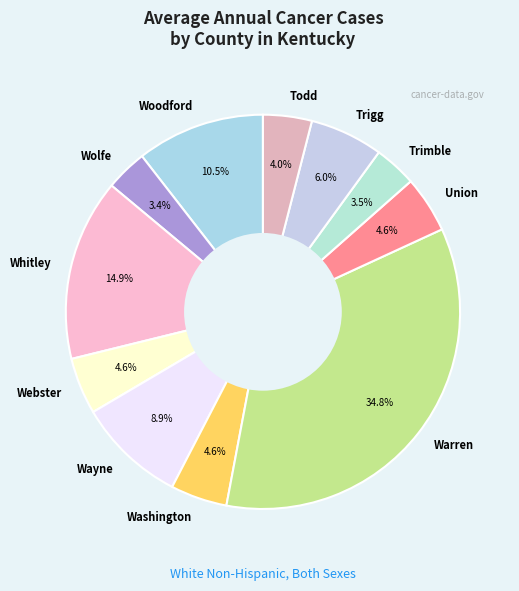

To the nearest percent, what percentage of the pie is Webster?

5%